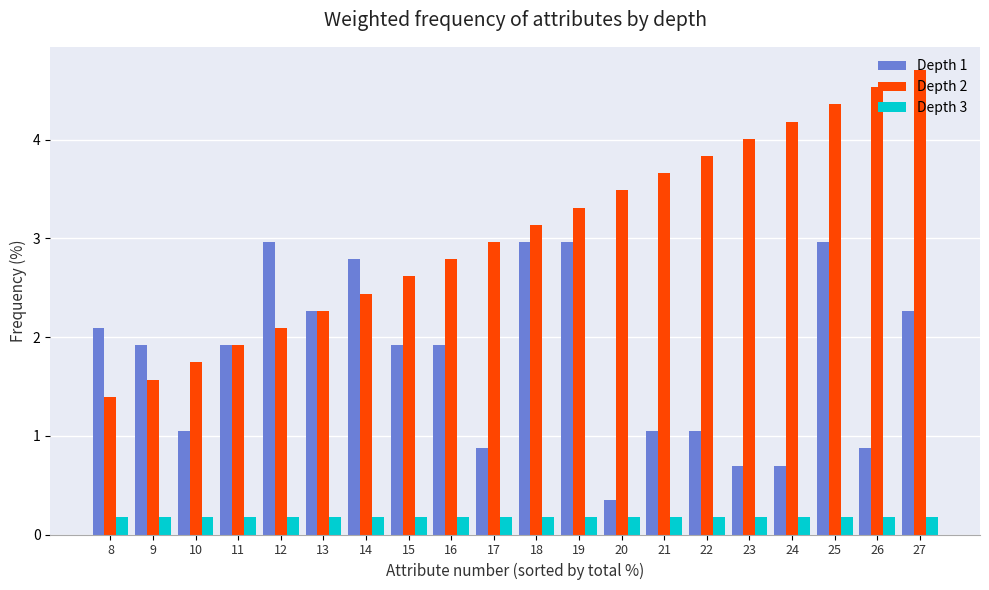

How many bars are there in each group?

3